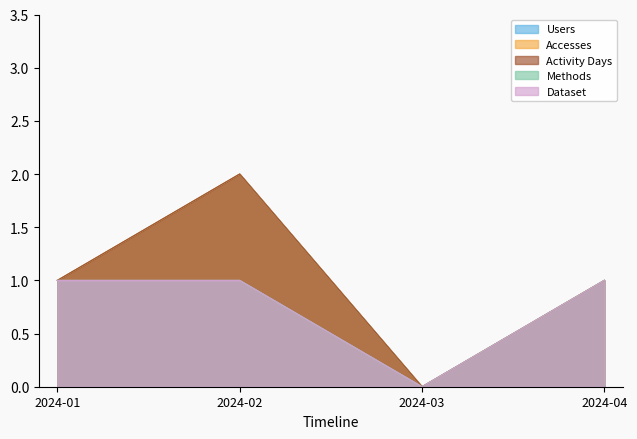

Reading left to right, extract all data points from this chart.

Users: 2024-01=1	2024-02=2	2024-03=0	2024-04=1
Accesses: 2024-01=1	2024-02=2	2024-03=0	2024-04=1
Activity Days: 2024-01=1	2024-02=2	2024-03=0	2024-04=1
Methods: 2024-01=1	2024-02=1	2024-03=0	2024-04=1
Dataset: 2024-01=1	2024-02=1	2024-03=0	2024-04=1